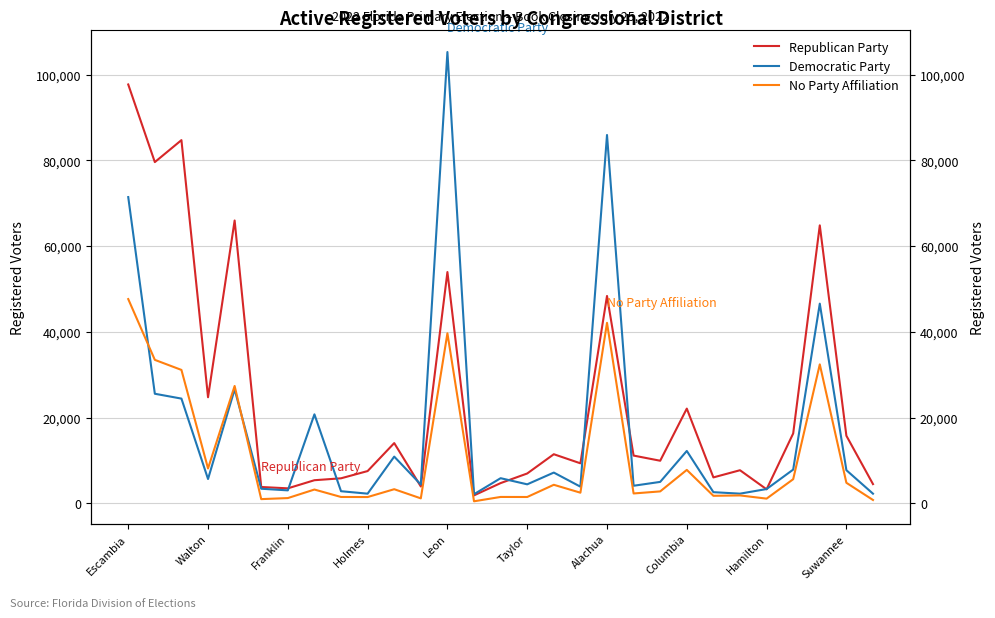

What is the difference between the No Party Affiliation values at 26 and 14?

30921